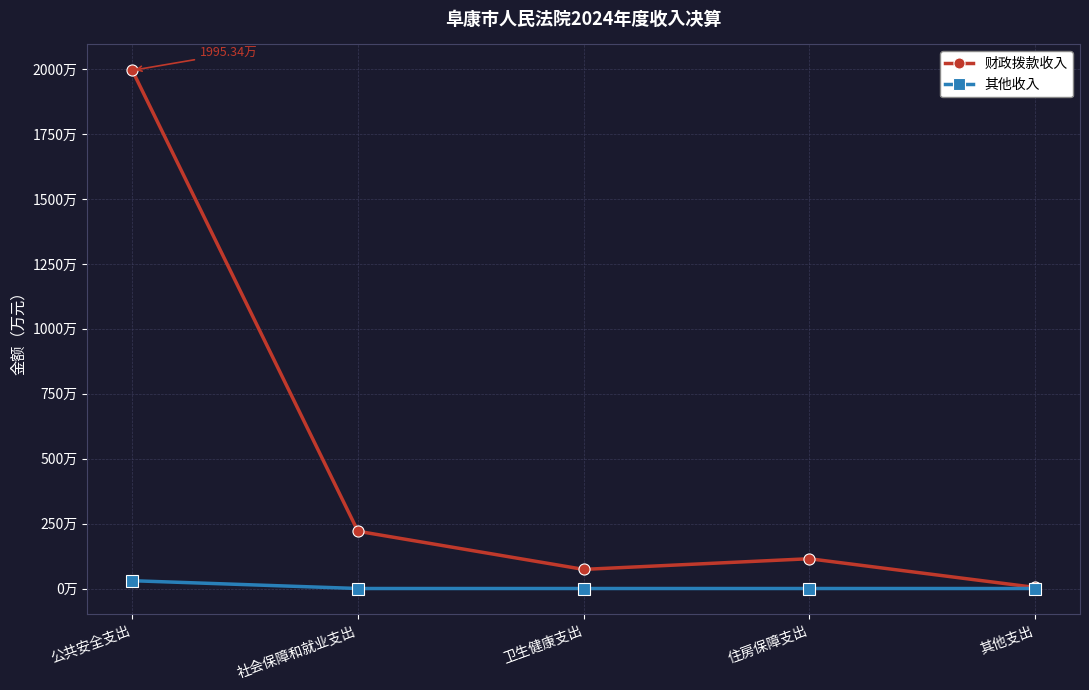

What is the value of the 财政拨款收入 point at the 3rd from the left?

73.6